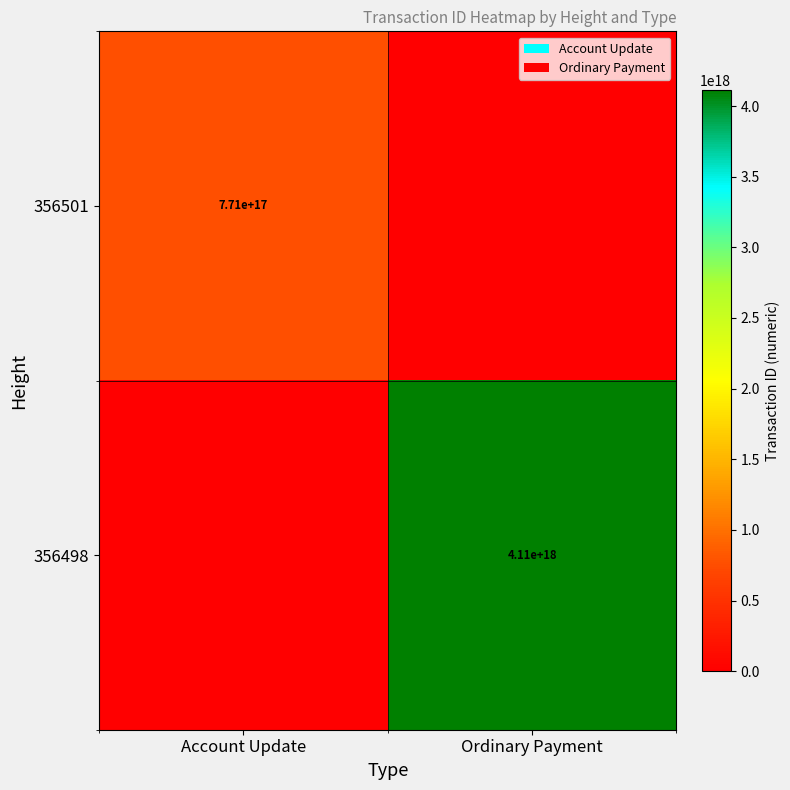

At which category is the sum across all series the highest?

Ordinary Payment